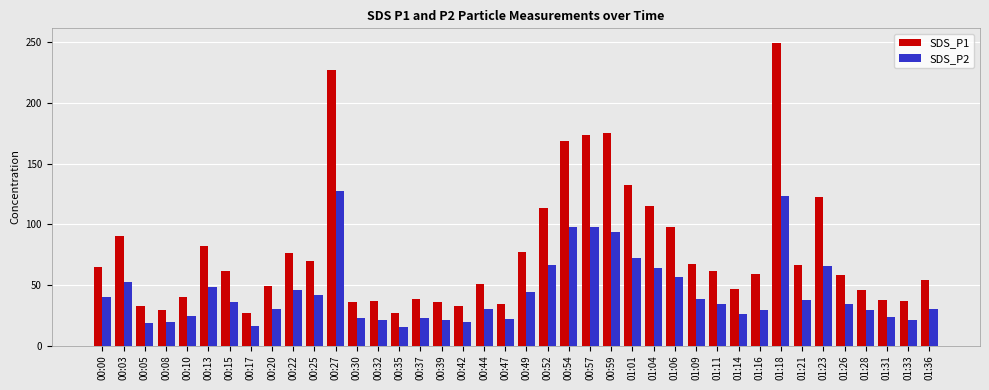

Are the bars grouped side by side (vs. stacked)?

Yes